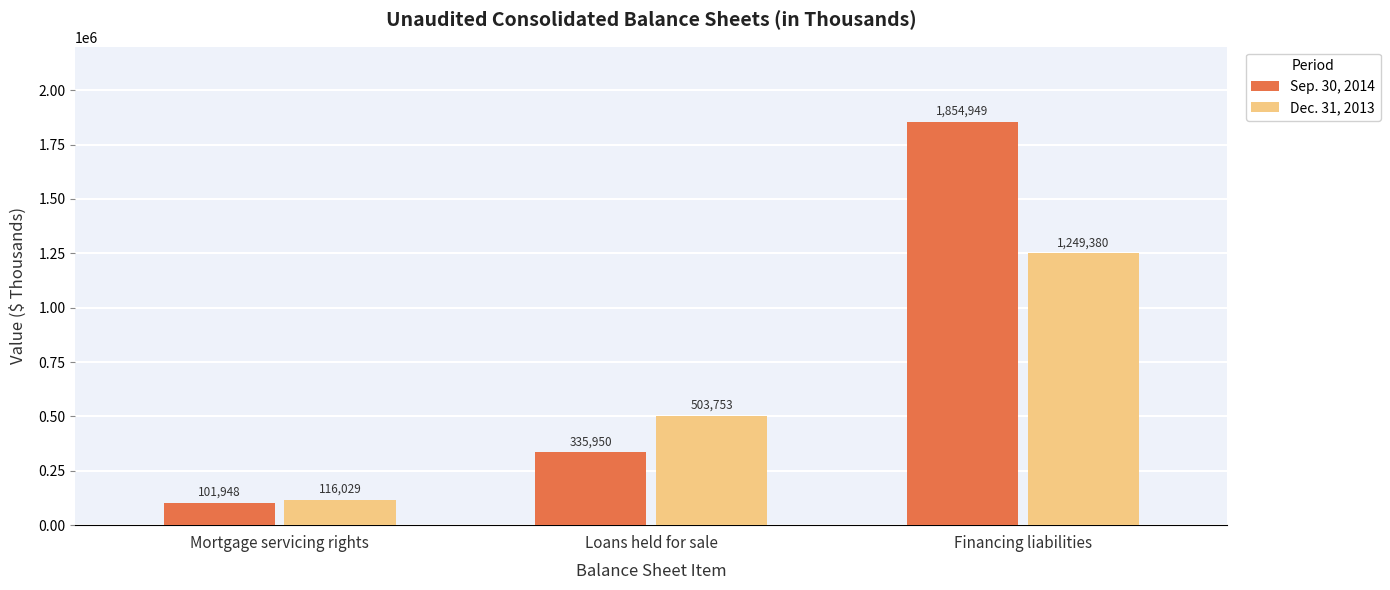

At which category is the sum across all series the highest?

Financing liabilities